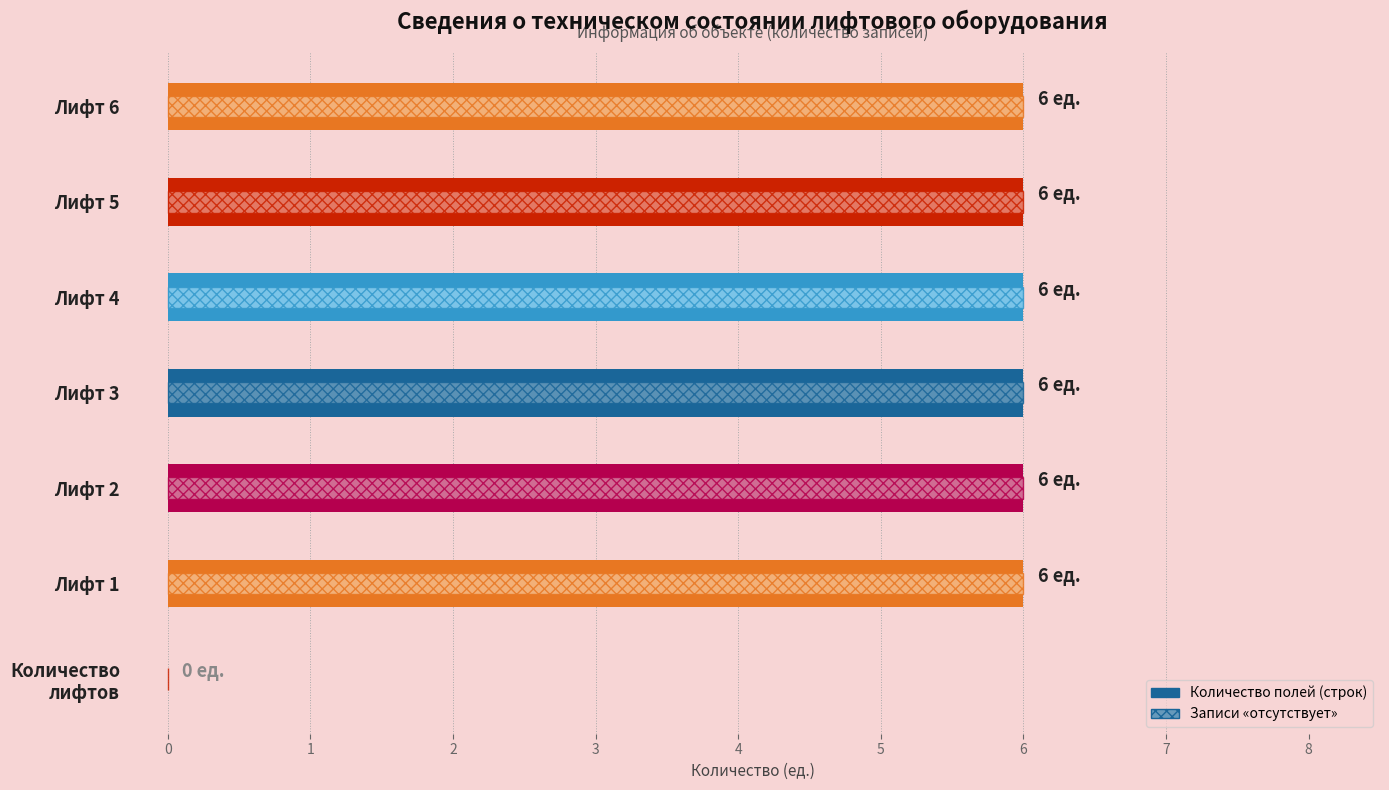

What is the average value of the Количество полей series?

5